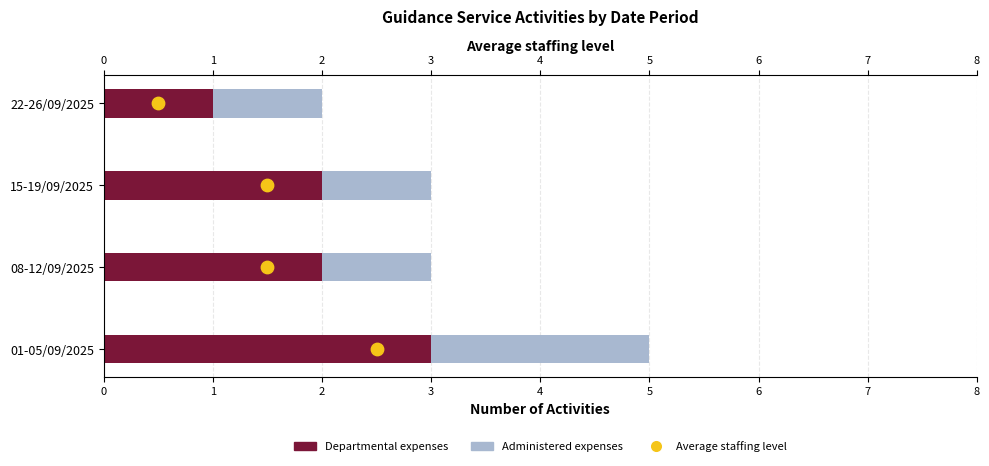

What are all the series names shown in the legend?

Departmental expenses, Administered expenses, Average staffing level